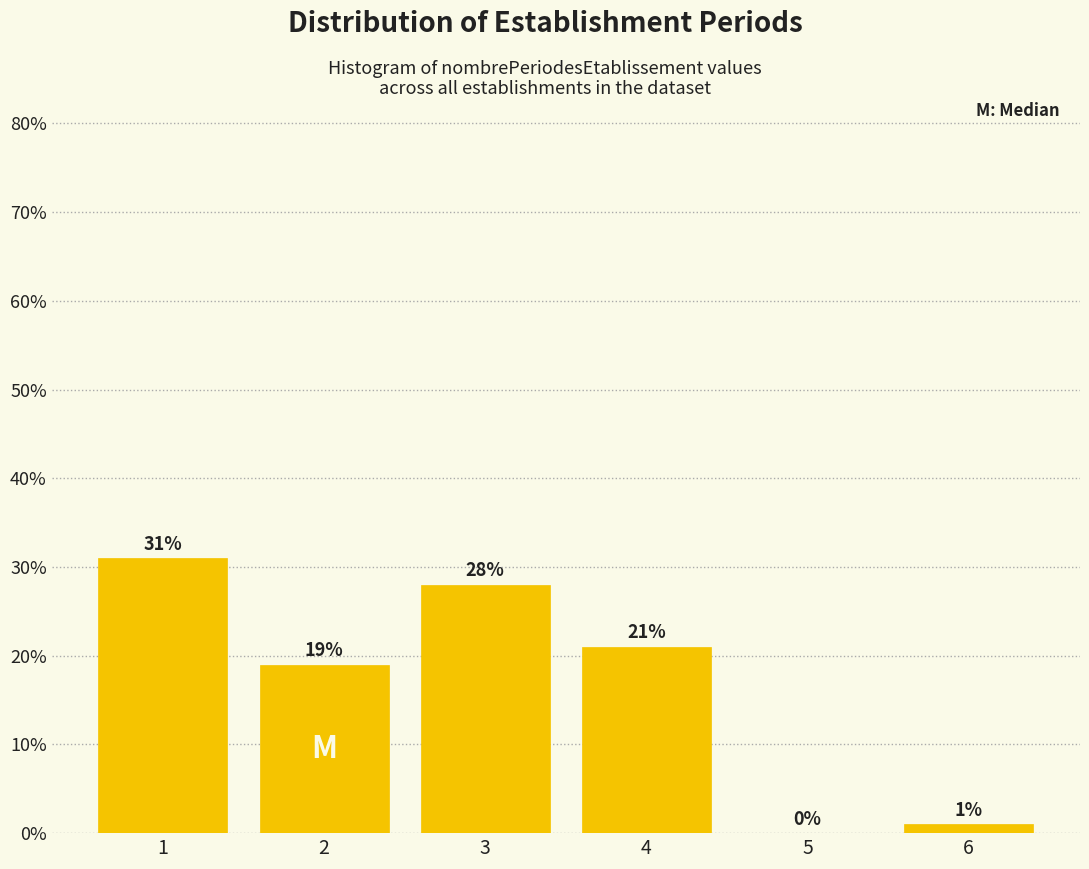

Reading left to right, list all the values displayed in this chart.

1=31.0	2=19.0	3=28.0	4=21.0	5=0.0	6=1.0